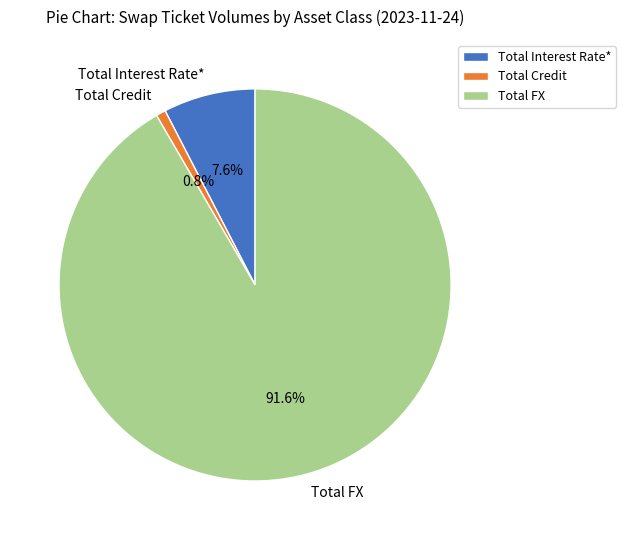

What percentage is the Total Credit slice, to the nearest percent?

1%